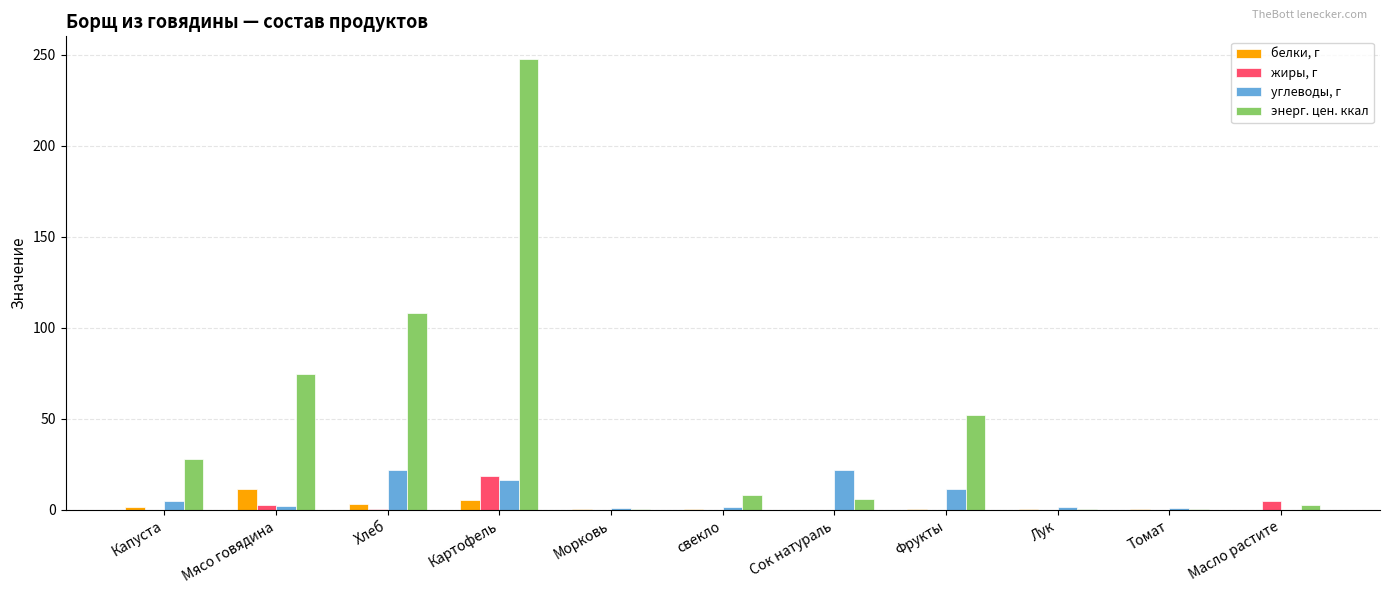

Which series has the largest range (max minus min)?

энерг. цен. ккал